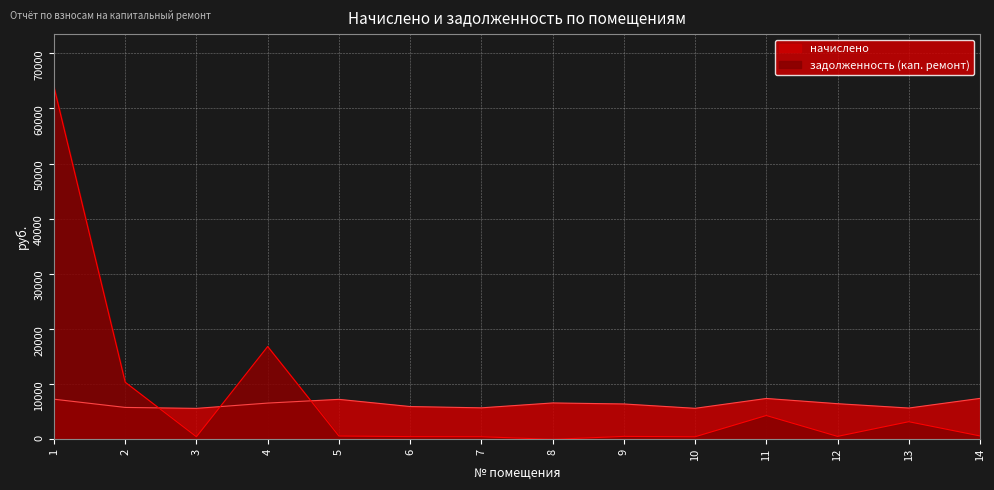

The value of задолженность (кап. ремонт) at 1 is 63881.2. True or false?

True